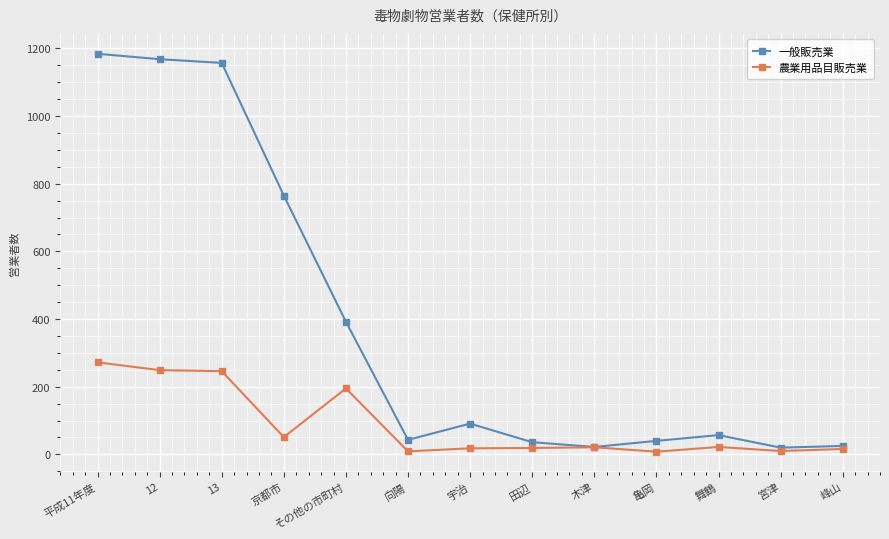

The 一般販売業 series shows 765 at 京都市. True or false?

True